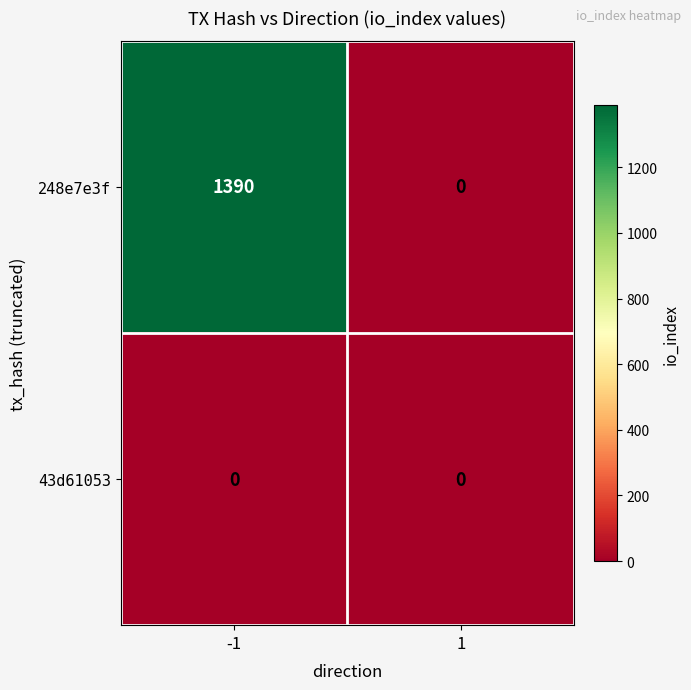

Reading left to right, transcribe all the data shown in this chart.

248e7e3f: -1=1390	1=0
43d61053: -1=0	1=0